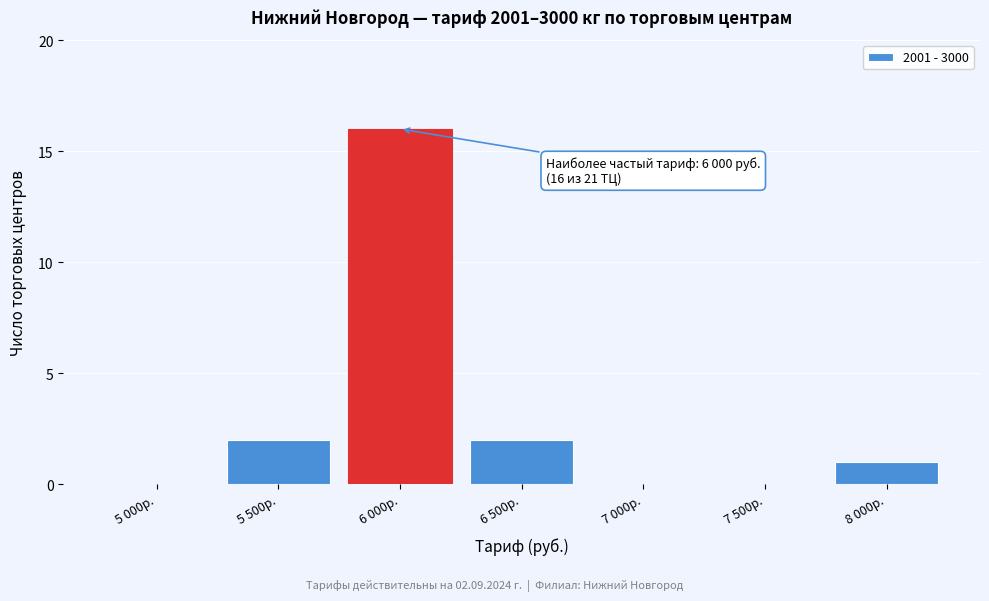

Reading left to right, transcribe all the data shown in this chart.

5 000р.=0	5 500р.=2	6 000р.=16	6 500р.=2	7 000р.=0	7 500р.=0	8 000р.=1